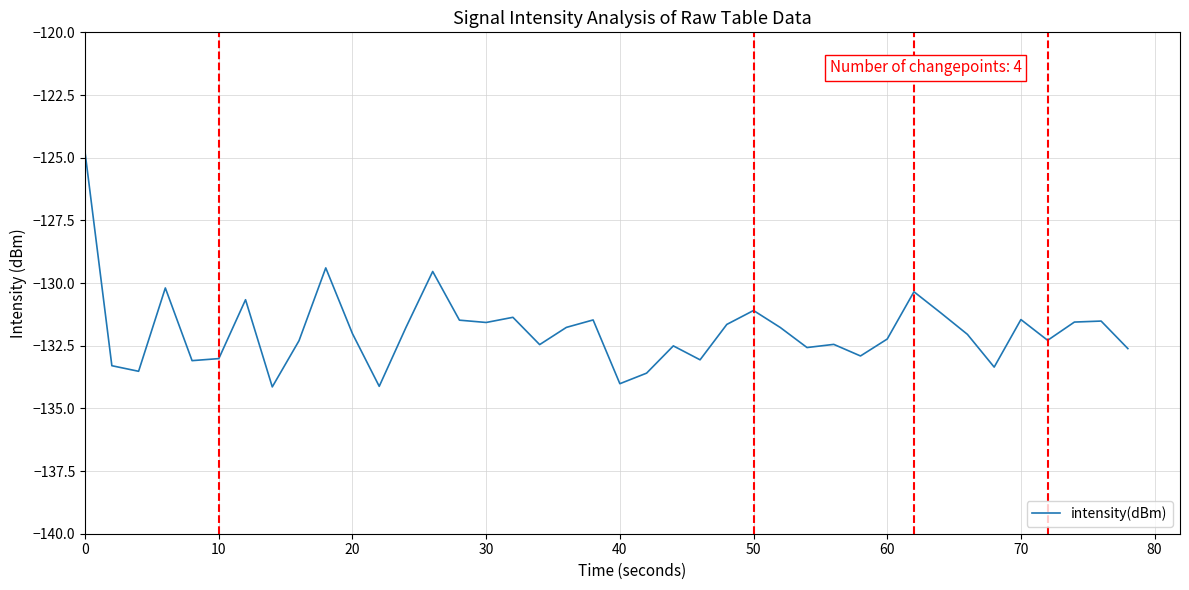

What is the difference between the maximum and minimum values?

9.3